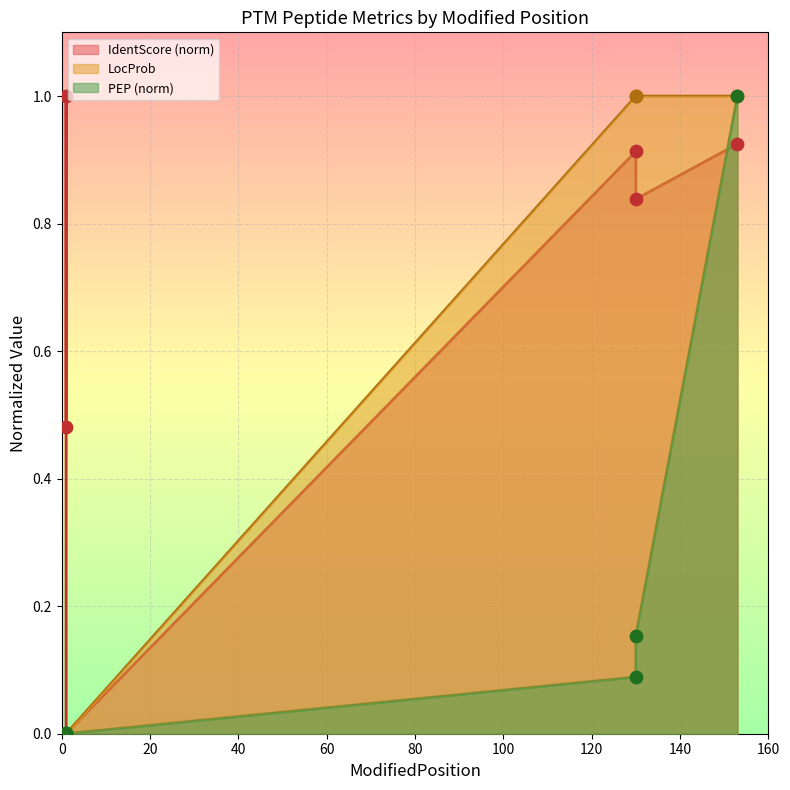

At how many categories does at least one series exceed 0?

5